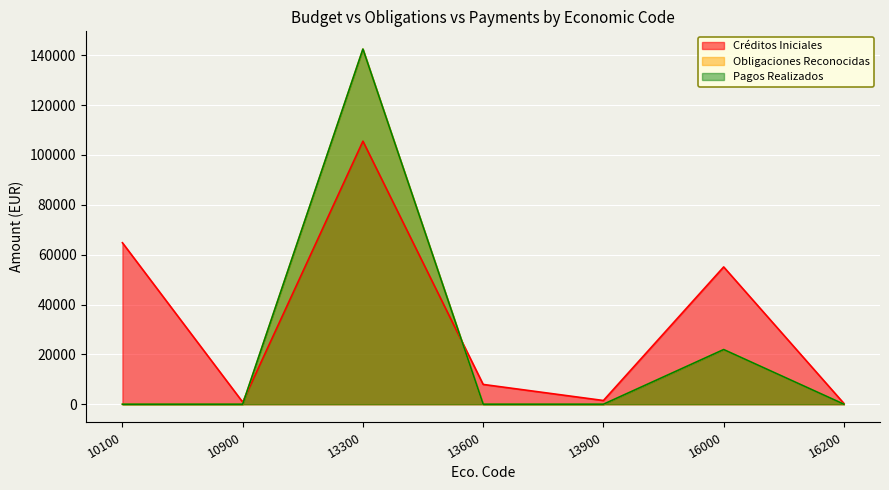

Does the chart display data point markers on the line(s)?

No